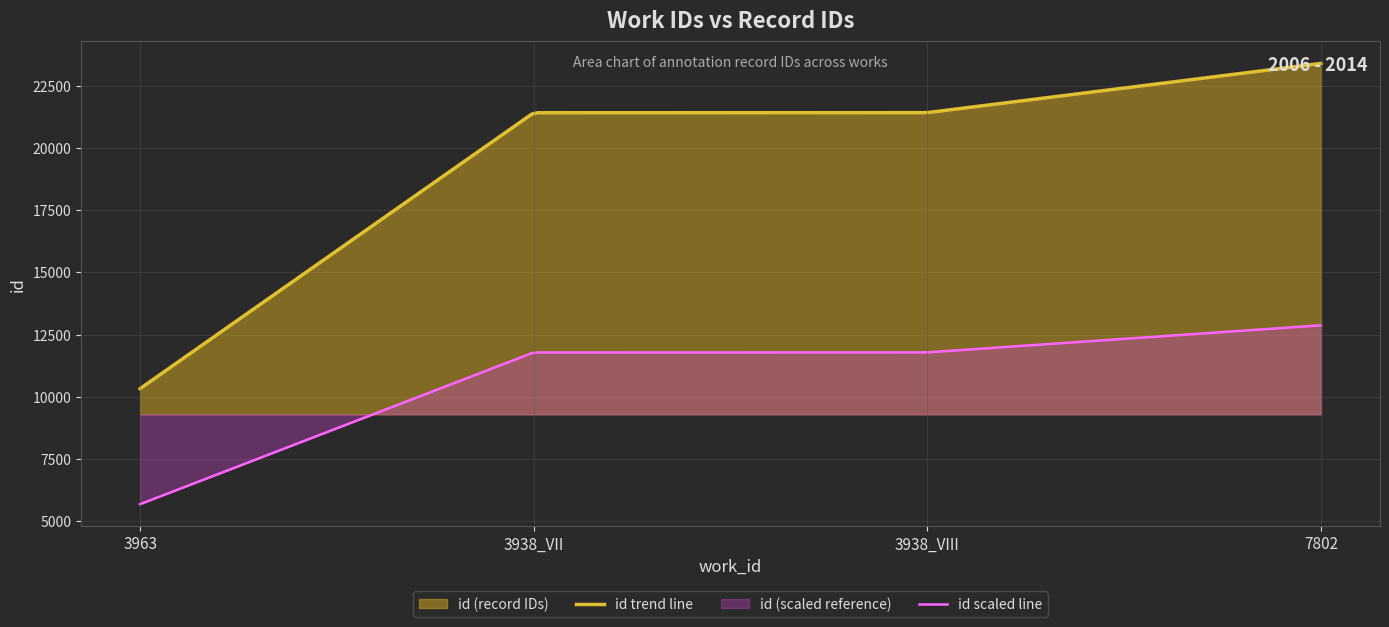

What is the approximate value at 3938_VIII, to the nearest 50?

21450